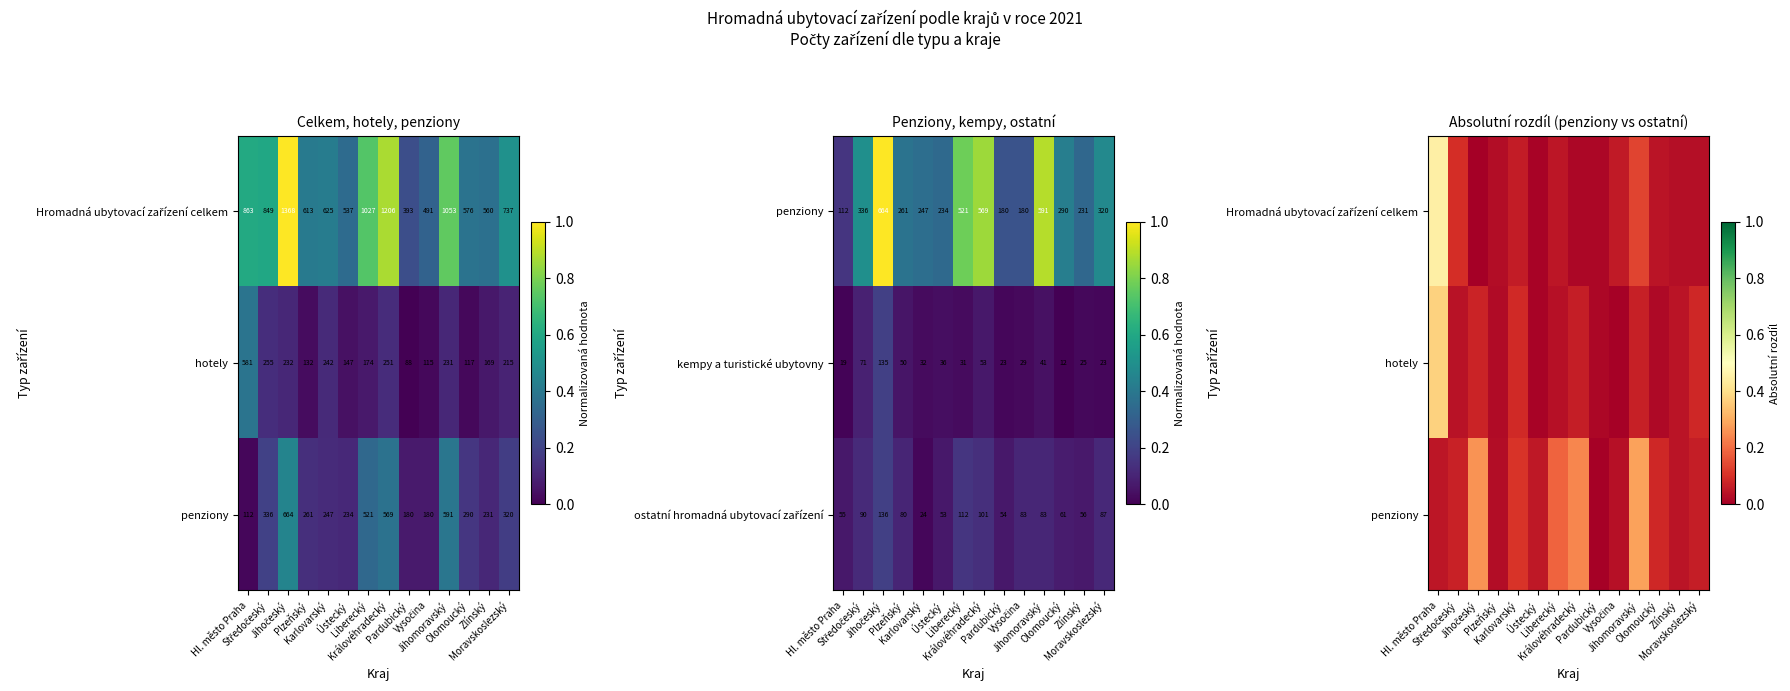

What is the difference between the maximum and second lowest values in the kempy a turistické ubytovny series?

116